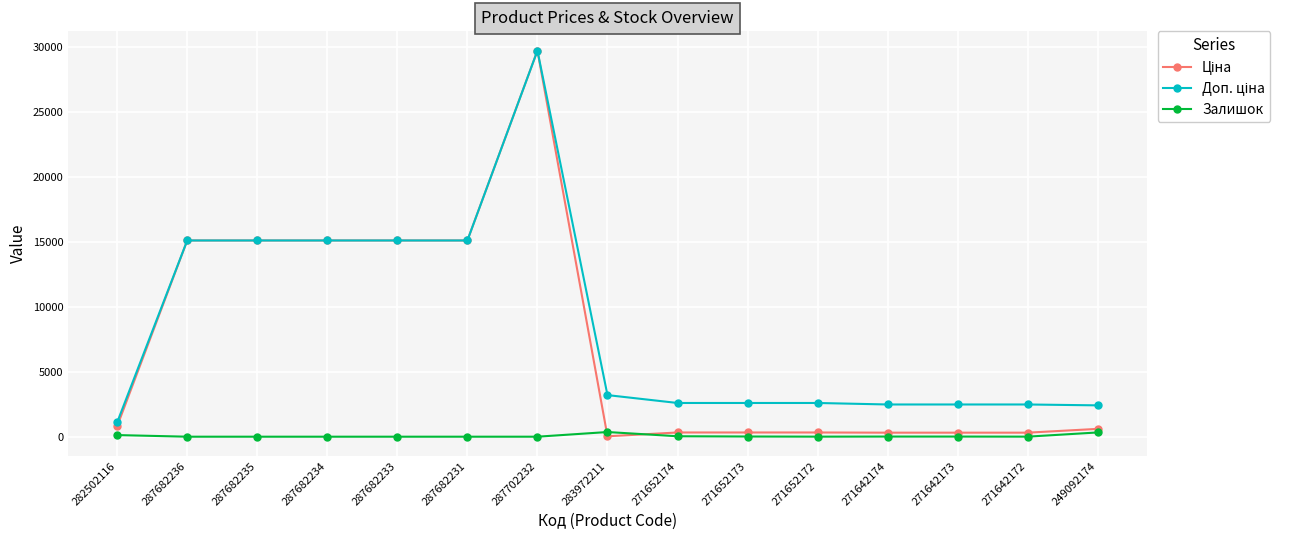

Which label corresponds to the largest value in the chart?

287702232